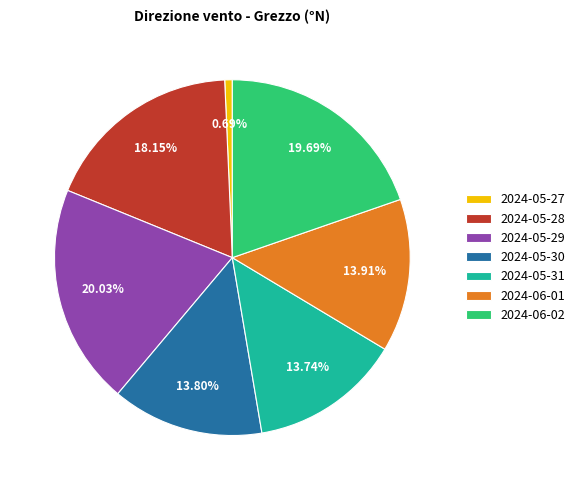

Is 2024-05-28 the majority of the pie?

No